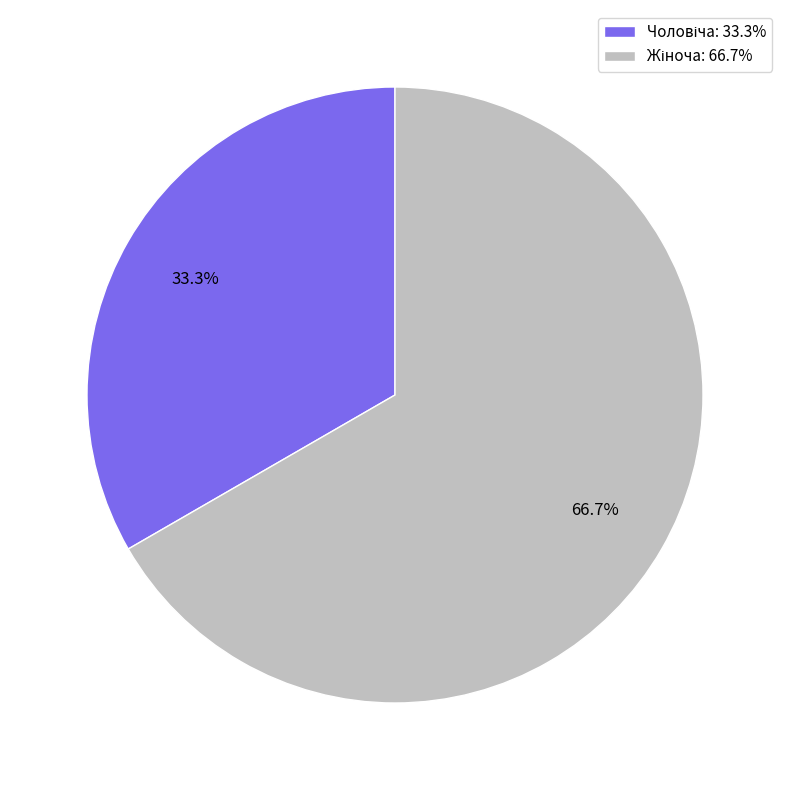

Is there a majority slice in this chart?

Yes